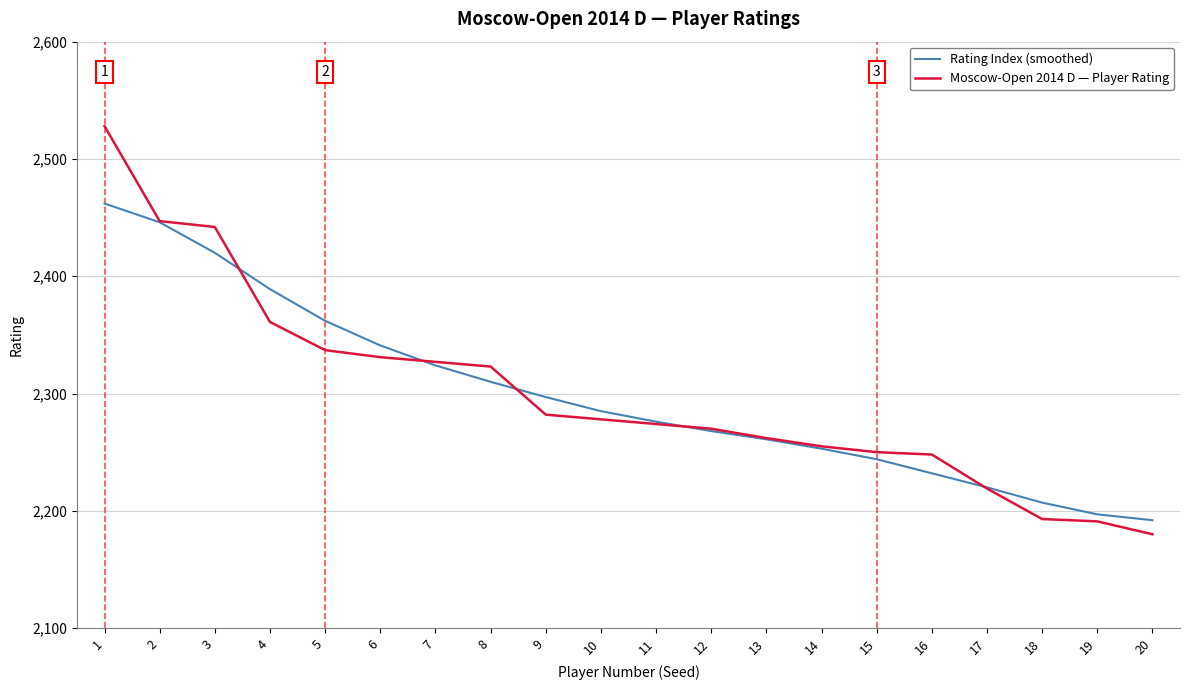

List the series in order of their peak value, lowest first.

Rating Index (smoothed), Moscow-Open 2014 D — Player Rating